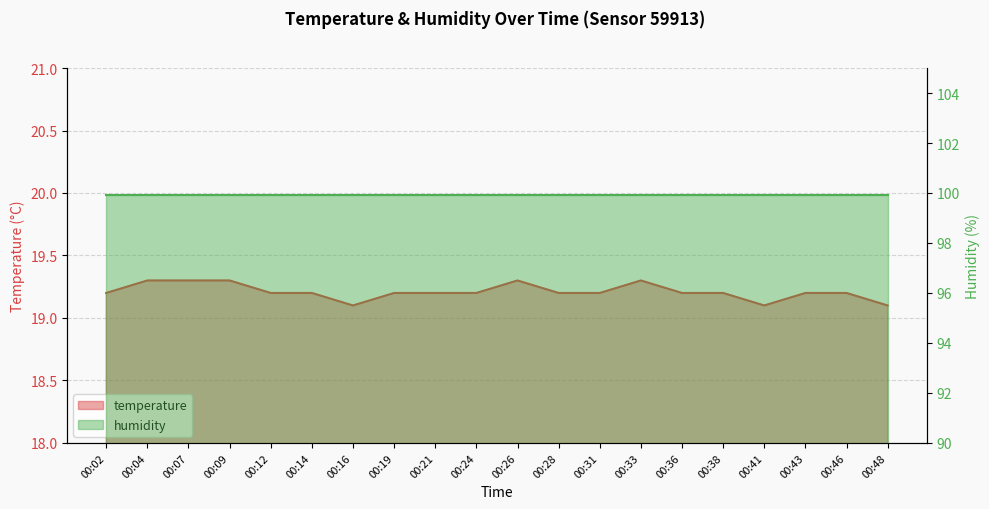

What is the ratio of the value at 00:21 to the value at 00:36?

1.0